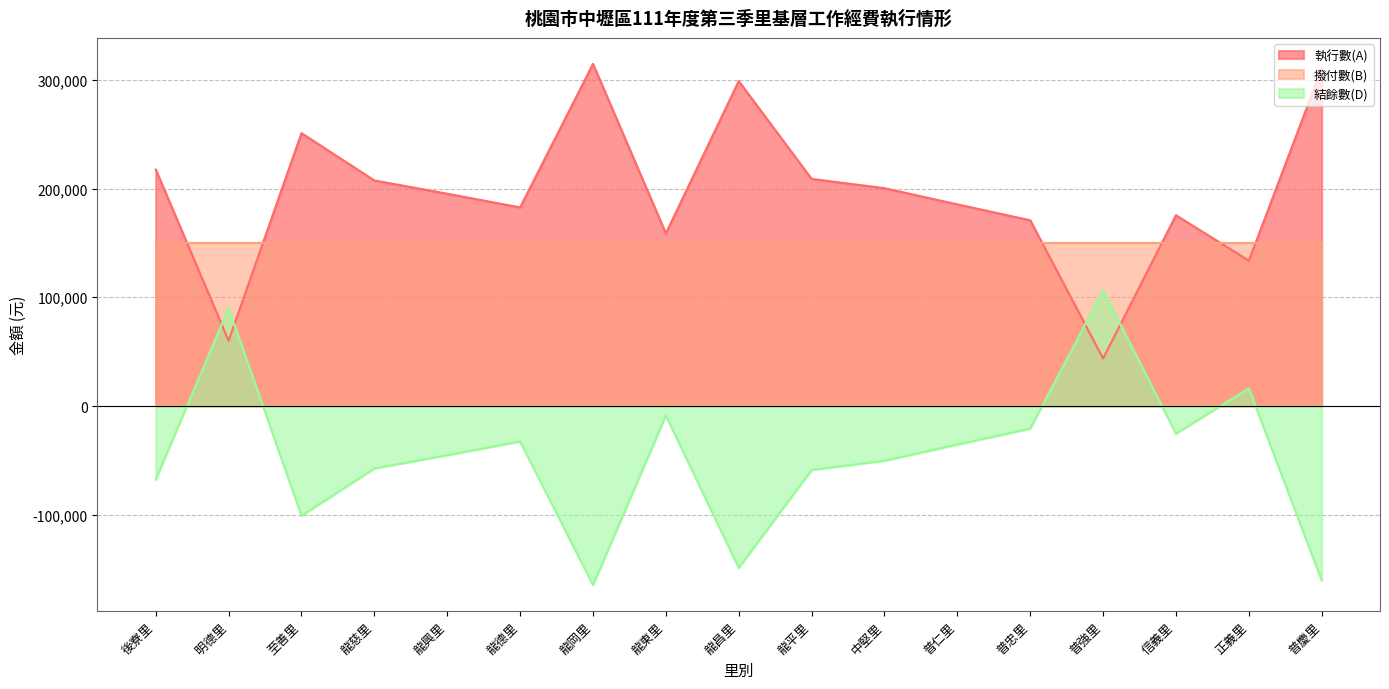

How many times do 結餘數(D) and 執行數(A) cross each other?

4